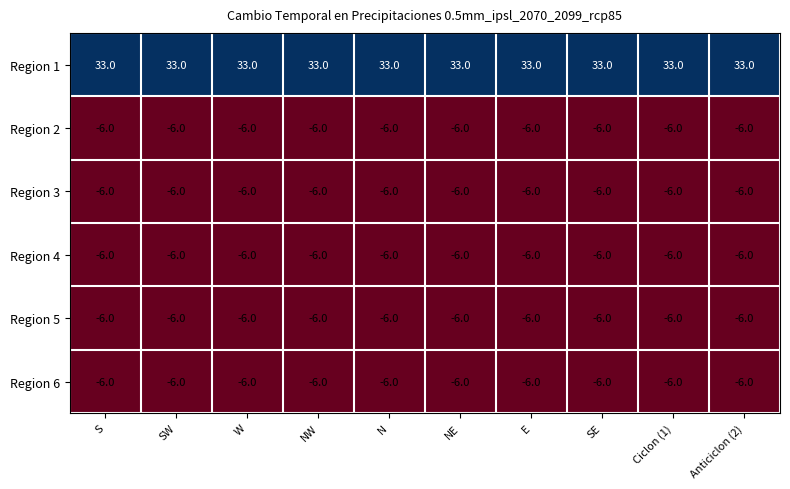

True or false: Region 2 has a value of -8 at NW.

False